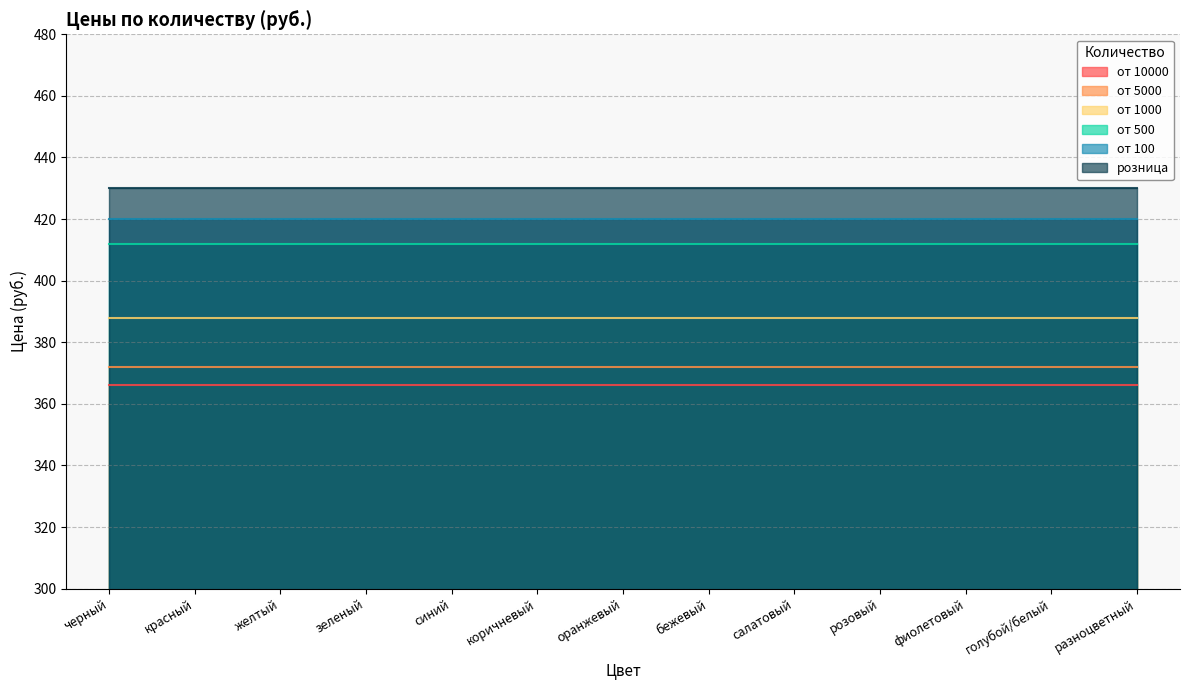

True or false: от 10000 has a value of 366 at оранжевый.

True